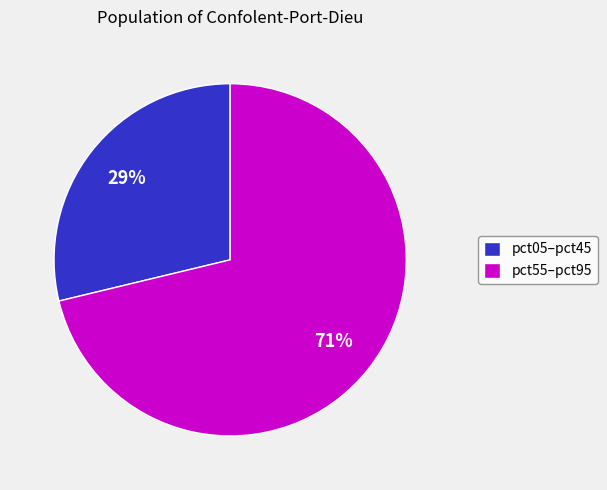

To the nearest percent, what portion does pct55–pct95 represent?

71%